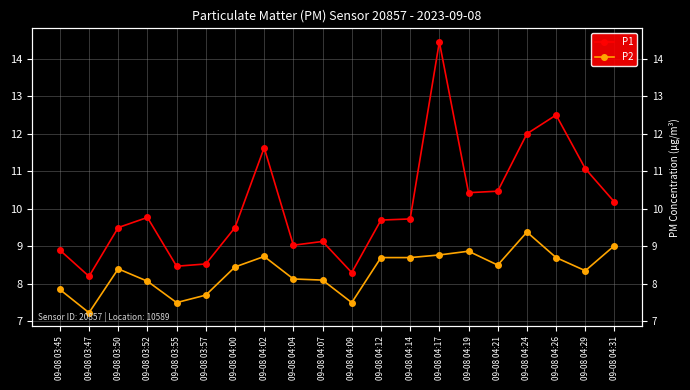

Is the value of P2 at 09-08 04:17 greater than the value of P1 at 09-08 04:21?

No